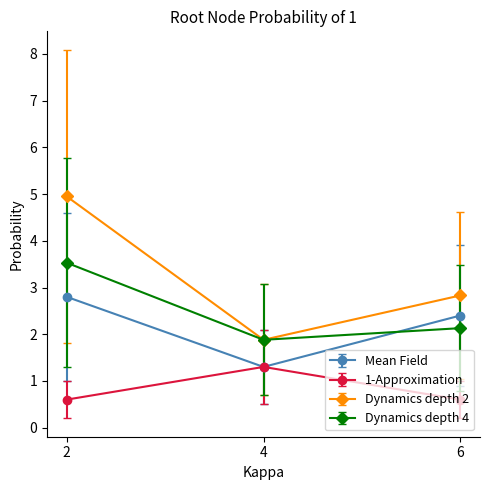

What is the value of the Mean Field point at the 2nd from the left?

1.3